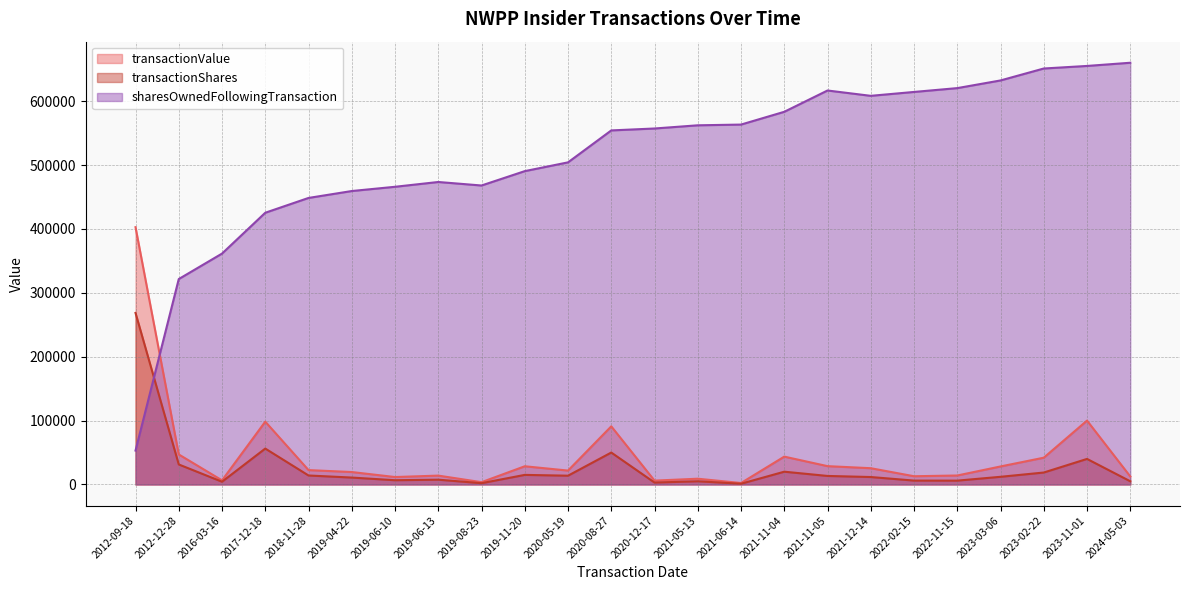

At which label does transactionShares reach its minimum?

2021-06-14